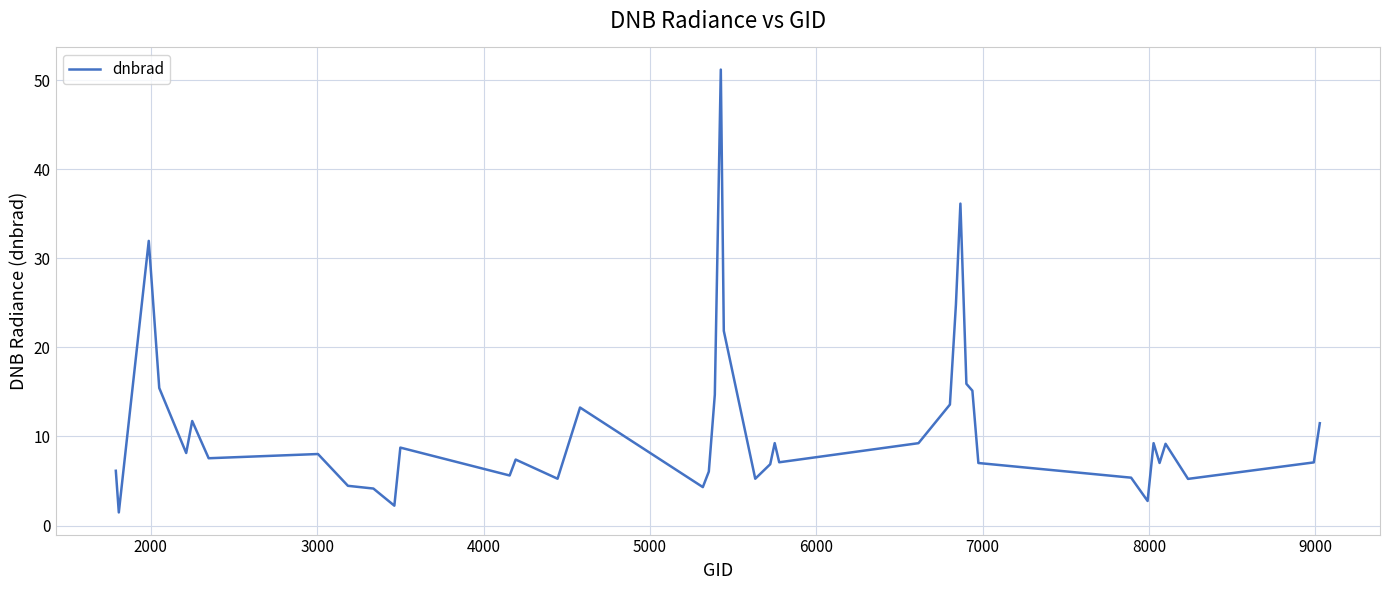

What is the difference between the maximum and minimum values?

49.7